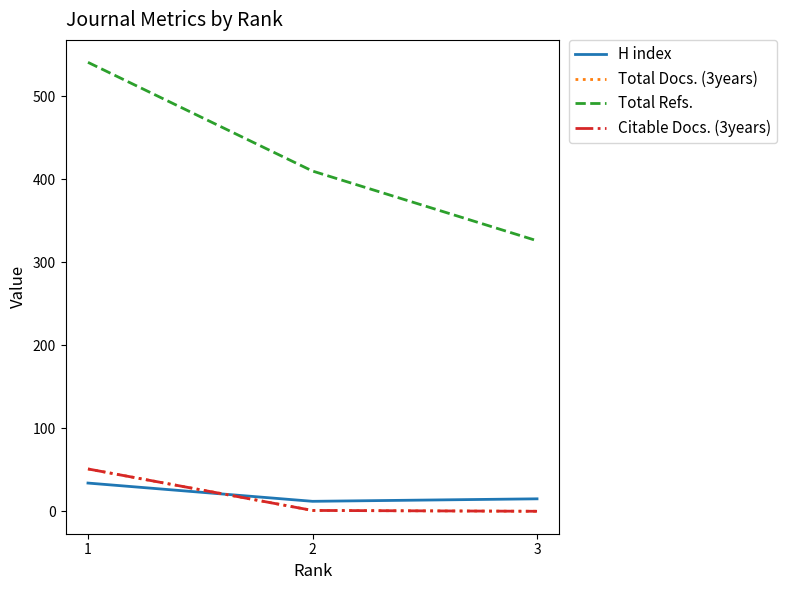

How many lines are shown in the chart?

4